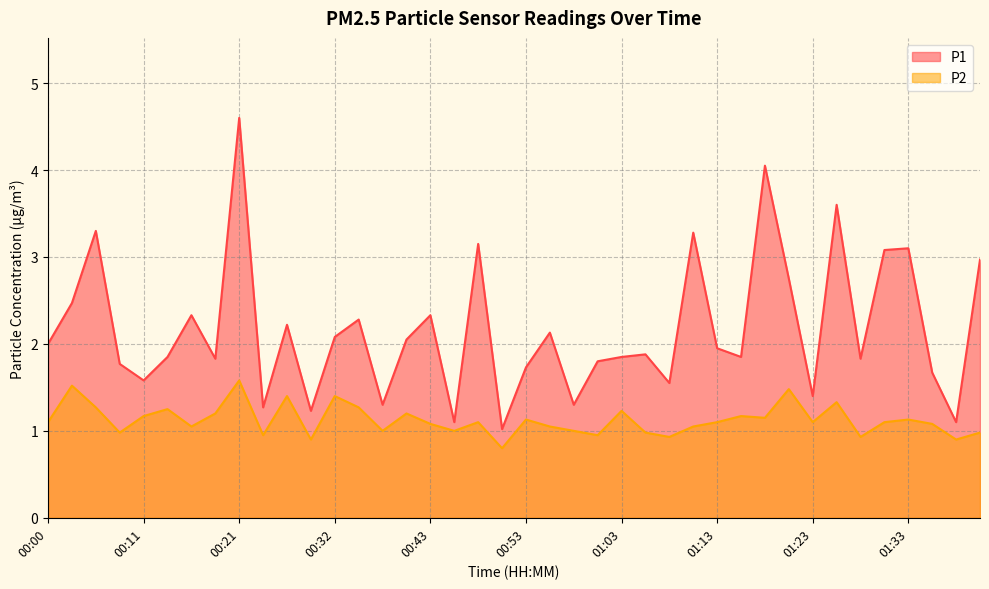

What is the difference between the highest and lowest values at 00:03?

1.0